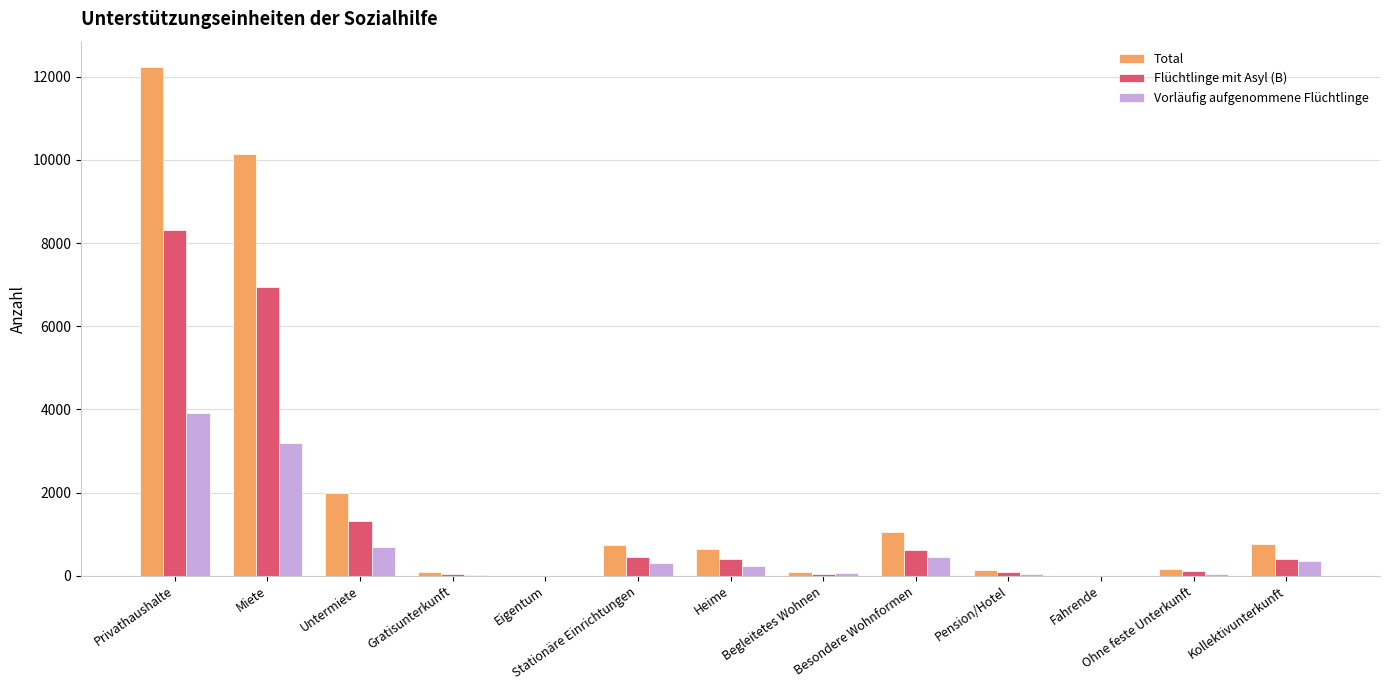

How many groups of bars are there?

13